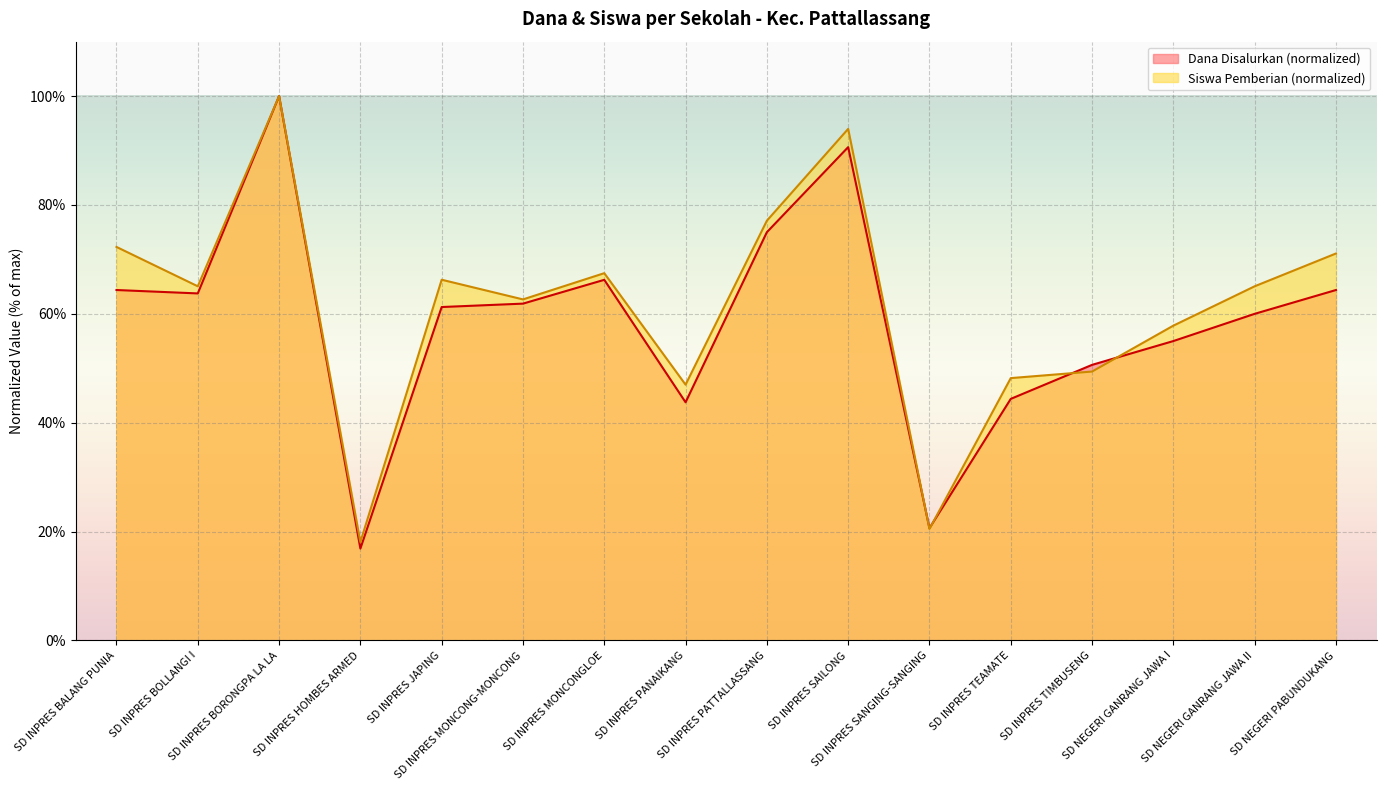

True or false: Siswa Pemberian has more than 2 interior local peaks.

True